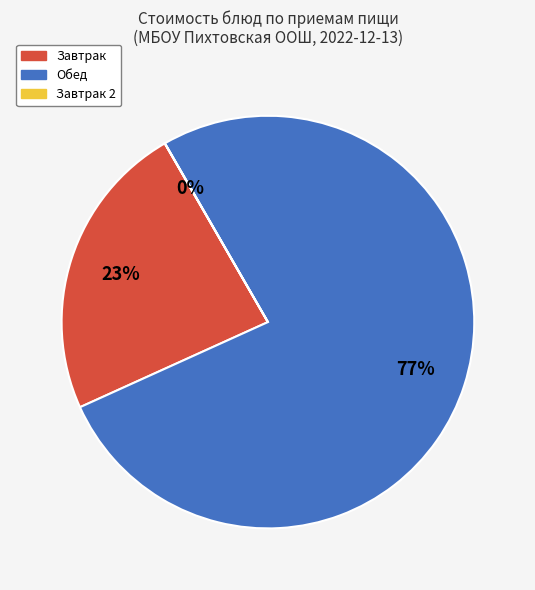

To the nearest percent, what is the average slice percentage?

33%